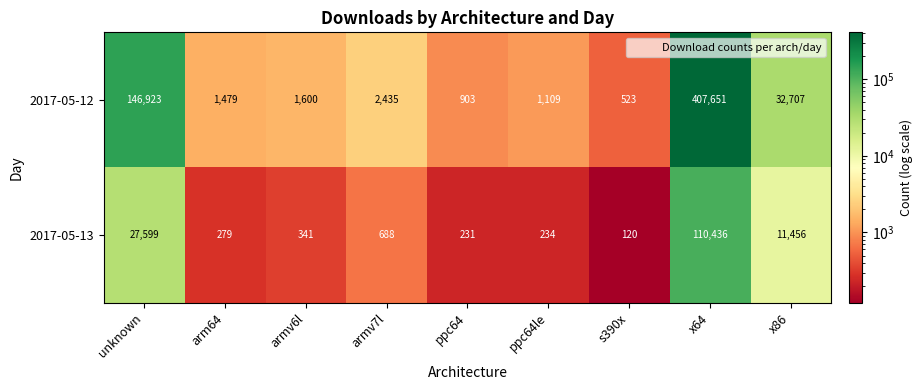

At which label is 2017-05-12 closest to 204087?

unknown